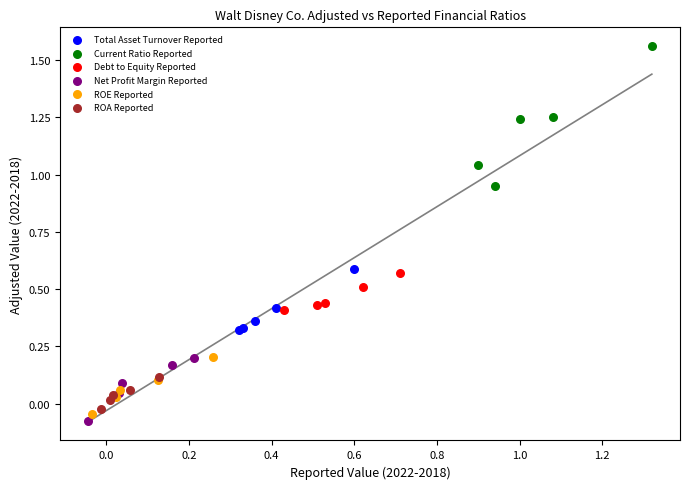

Which series contains the highest Y value?

Current Ratio Reported